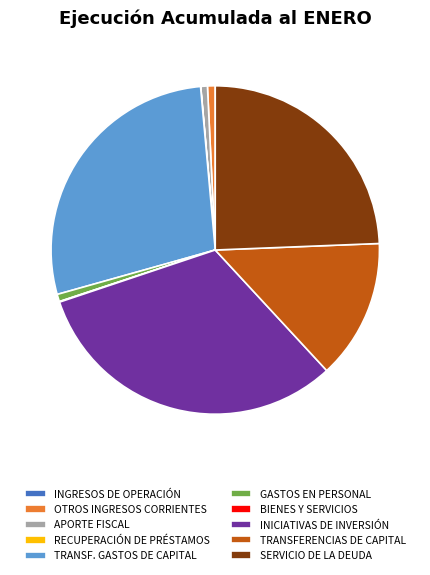

Does INICIATIVAS DE INVERSIÓN represent more than half of the total?

No